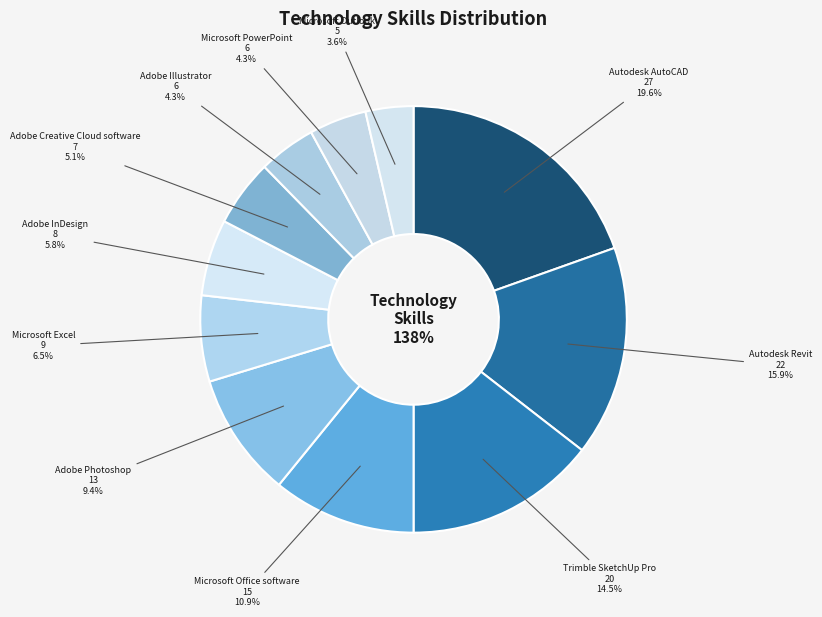

Is there a majority slice in this chart?

No